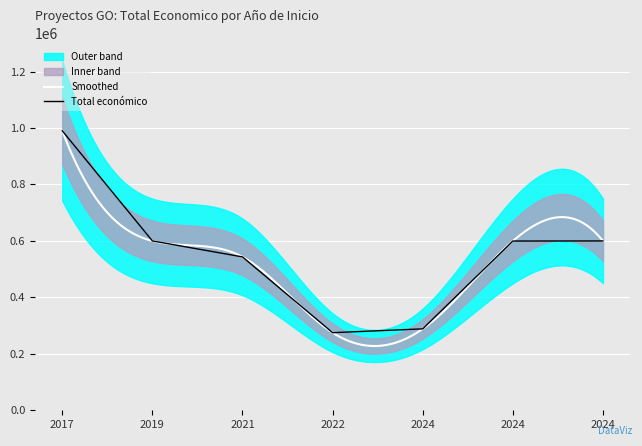

Is this an area chart (filled region under the line)?

No